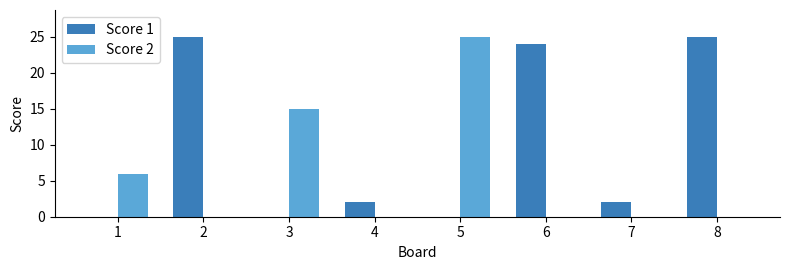

What is the total value across all series at 6?

24